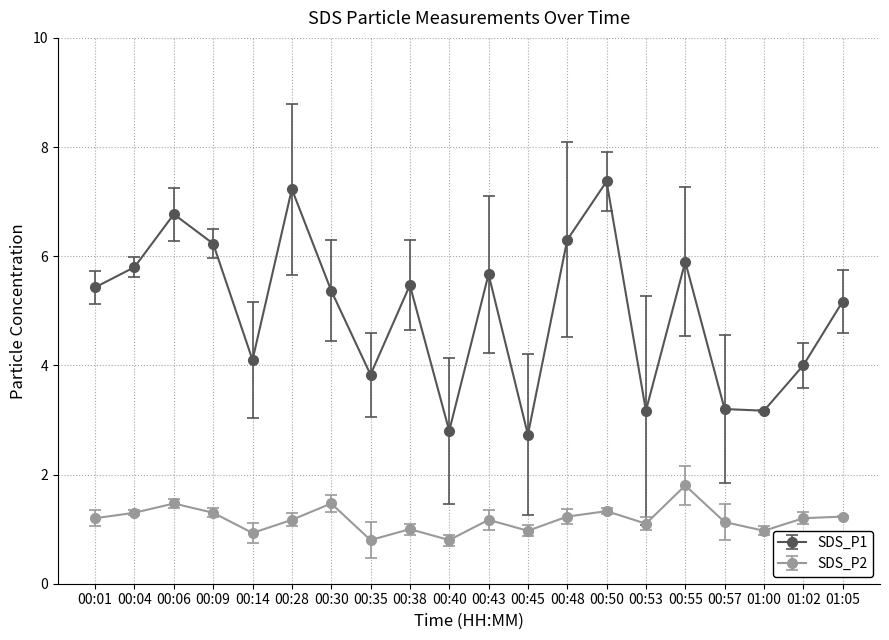

True or false: SDS_P2 and SDS_P1 intersect in this chart.

False